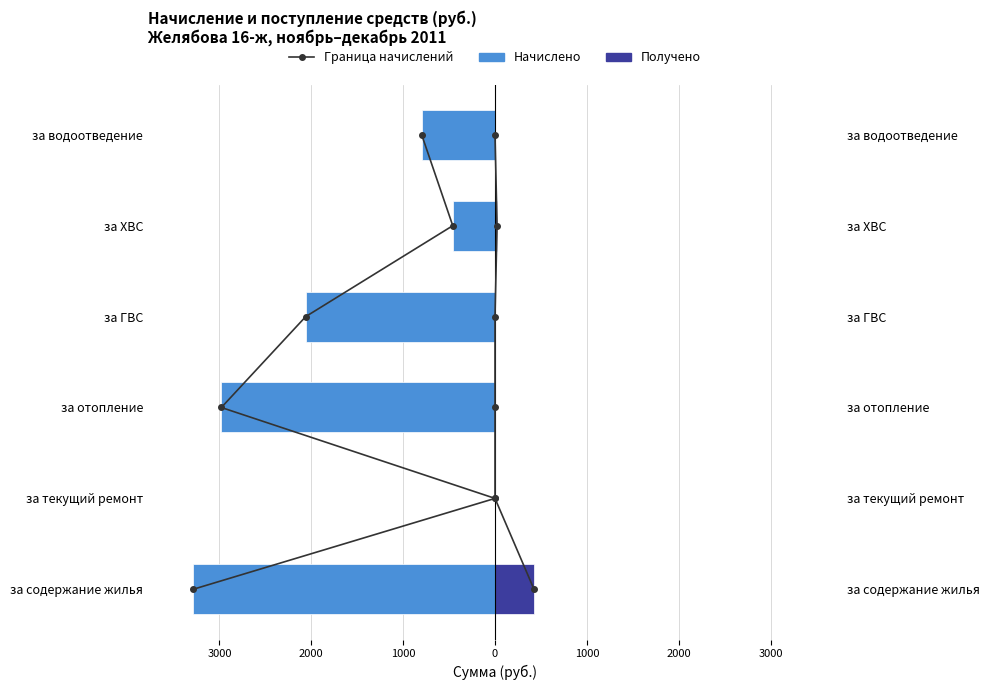

The value of Получено at за ГВС is 0.0. True or false?

True